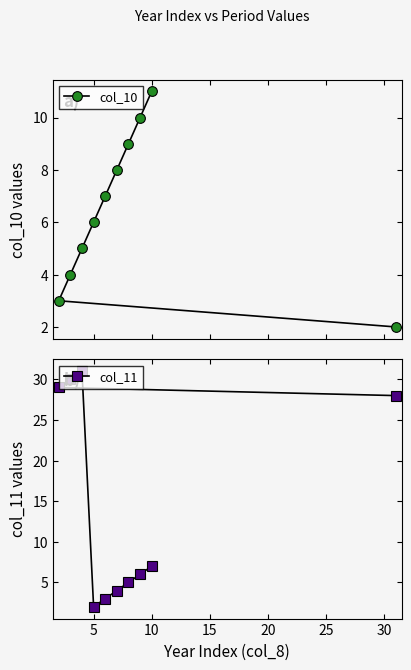

What are all the series names shown in the legend?

col_10, col_11